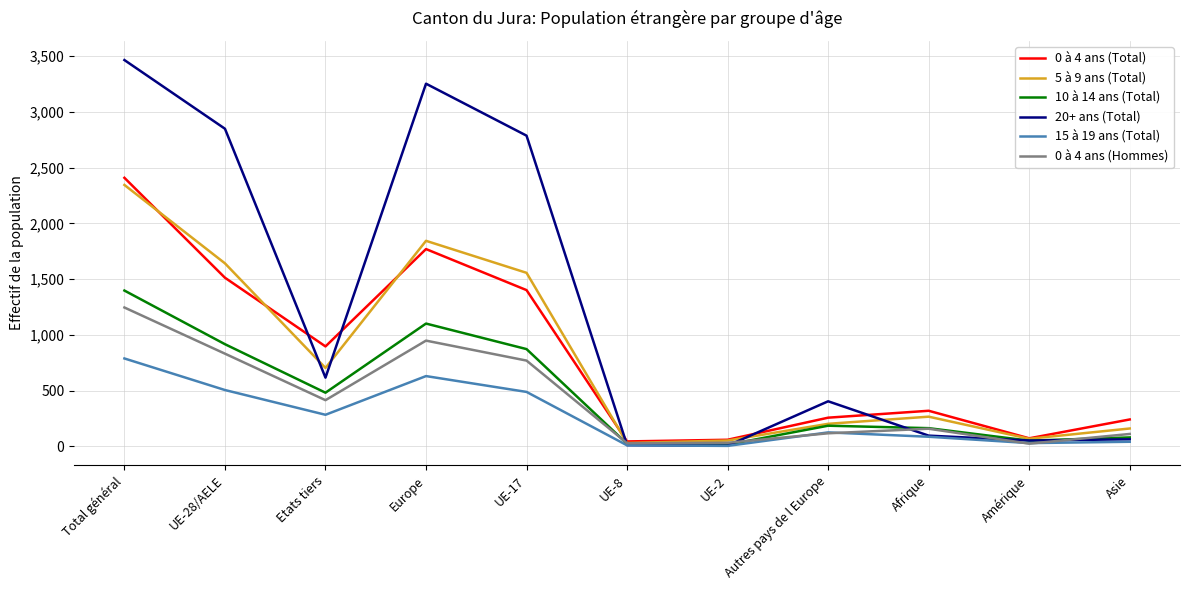

At which label does 0 à 4 ans (Hommes) reach its peak?

Total général